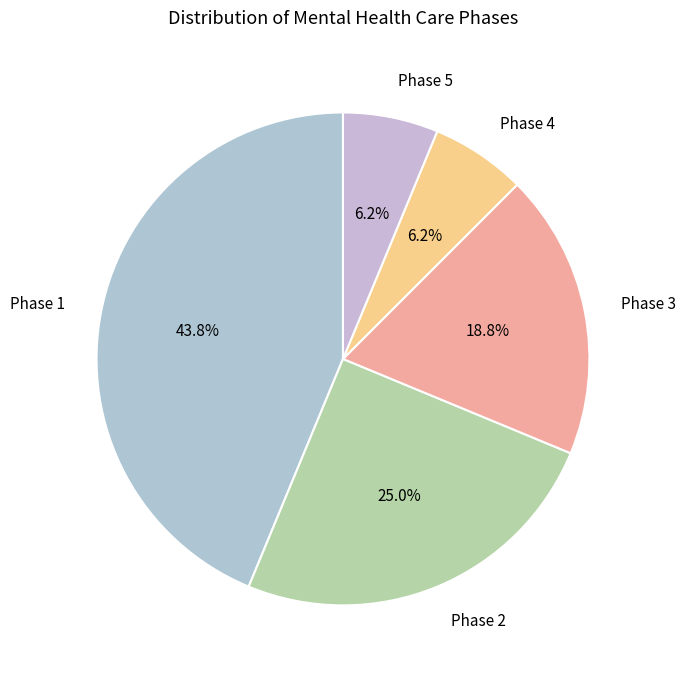

Which category has the biggest portion of the pie?

Phase 1